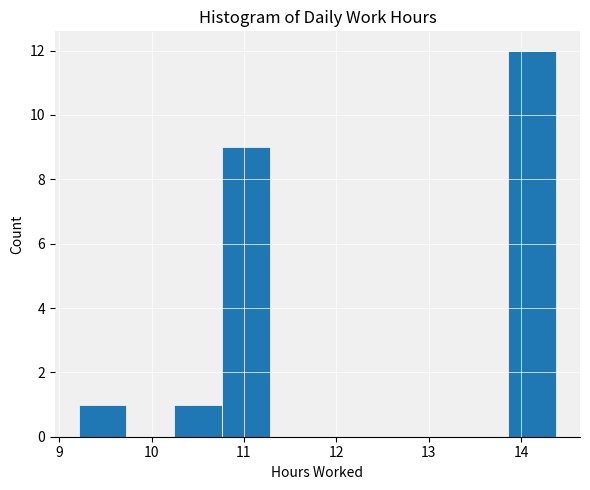

Reading left to right, transcribe this chart: for each bar, give the range it covers on the x-axis and its height. Neither the bar edges nor the heights are printed on the chart, so give them approximately, as read against the axes.

9.2 to 9.7: 1
9.7 to 10.2: 0
10.2 to 10.8: 1
10.8 to 11.3: 9
11.3 to 11.8: 0
11.8 to 12.3: 0
12.3 to 12.8: 0
12.8 to 13.3: 0
13.3 to 13.9: 0
13.9 to 14.4: 12